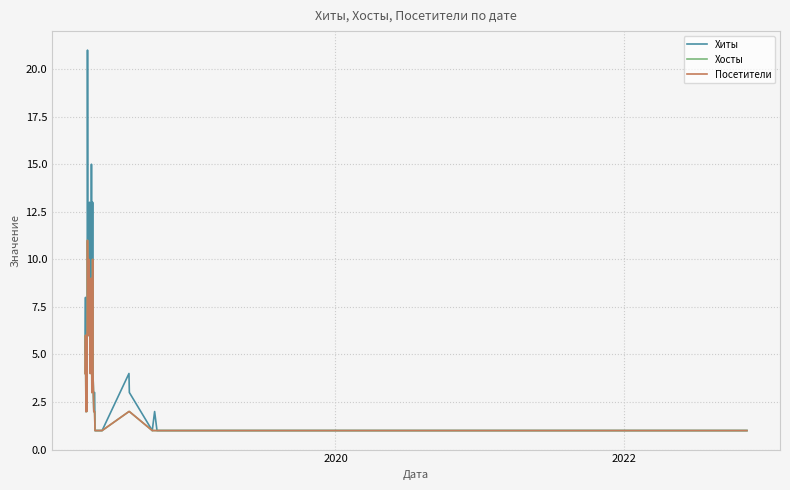

Which series has the largest total across all categories?

Хиты